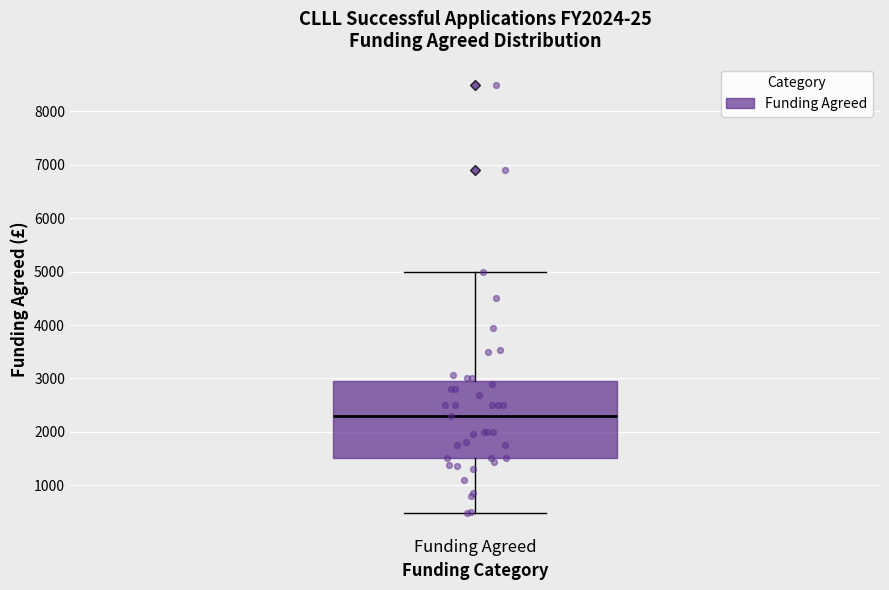

Read this box plot against the y-axis: the position of the median line, the range covered by the box, and the ends of both whiskers. The values are not printed on the chart, so give them approximately, as read against the axis.

median 2300, box 1500 to 3000, whiskers 500 to 5000